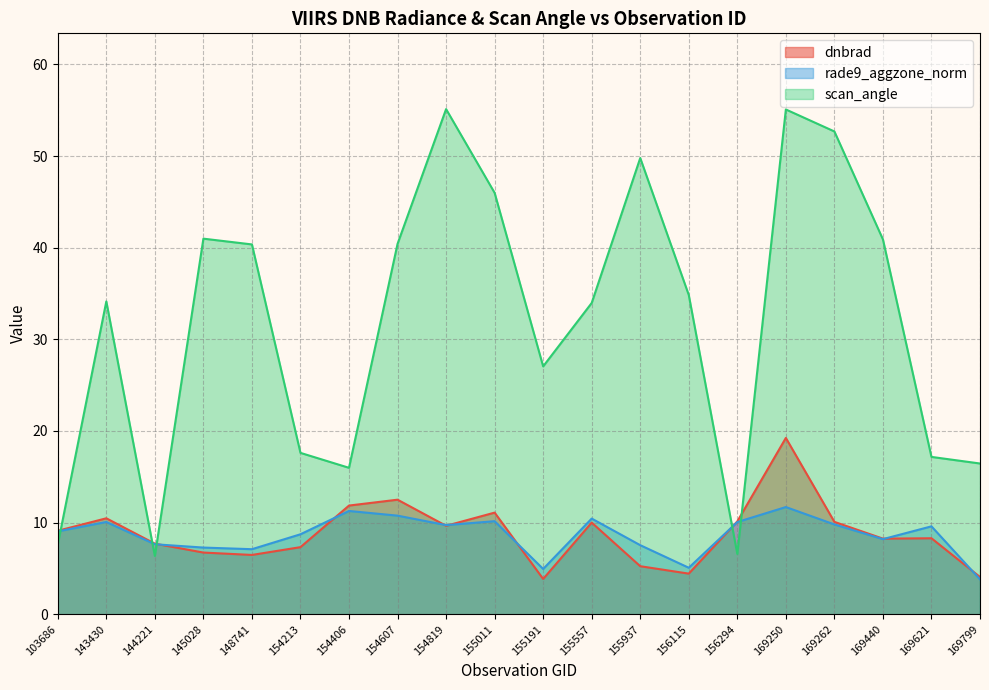

List the series in order of their peak value, highest first.

scan_angle, dnbrad, rade9_aggzone_norm